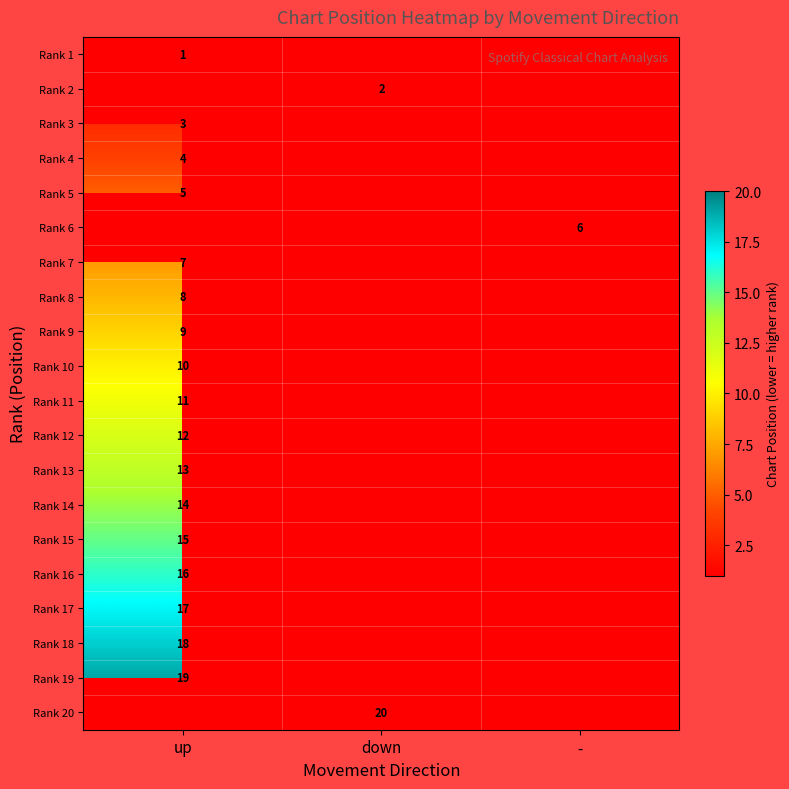

Which label corresponds to the smallest value in the chart?

up